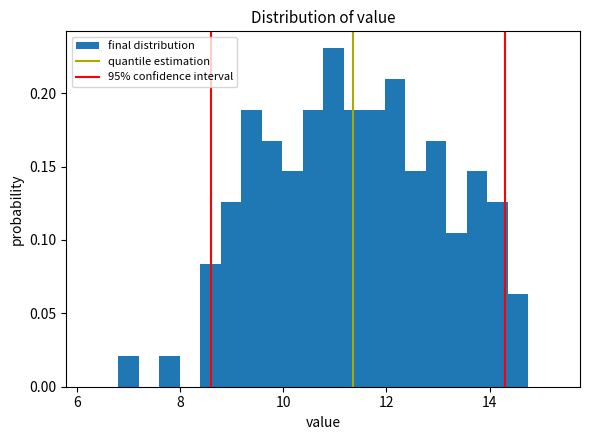

Read against the x-axis, roughly where is the centre of the tallest bar?

11.0